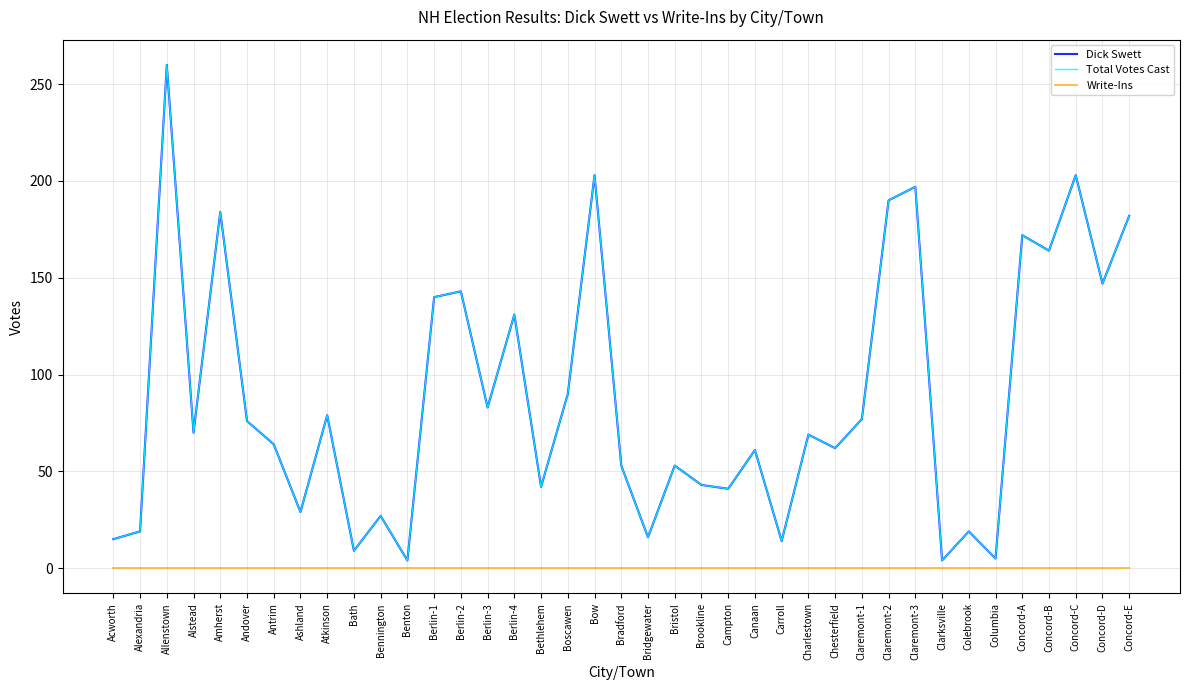

Is this an area chart (filled region under the line)?

No